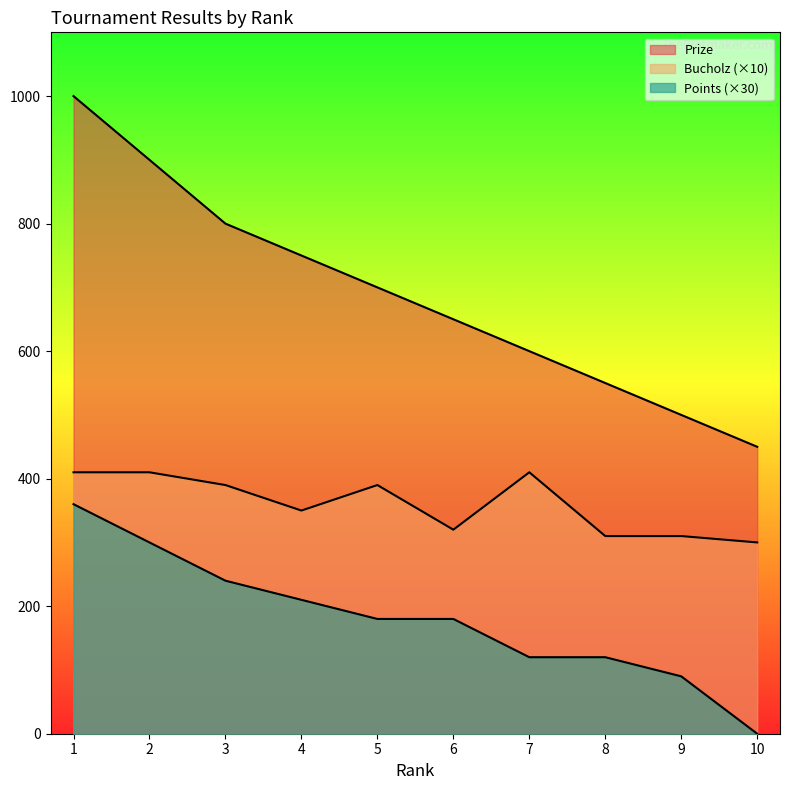

Is it true that Points equals 569 at 1?

False